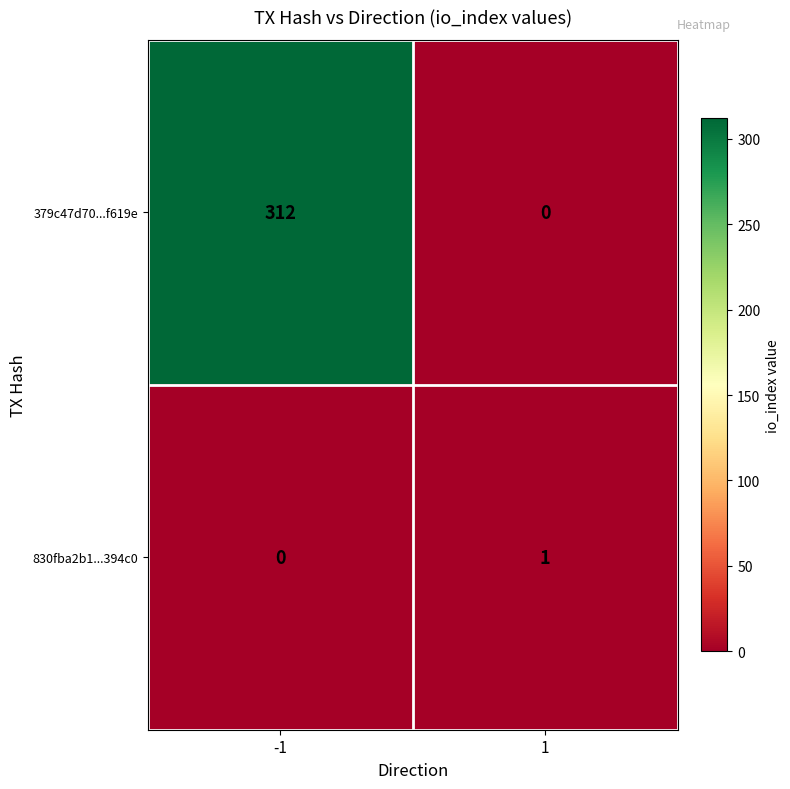

Between -1 and 1, which series saw the biggest shift?

379c47d70...f619e